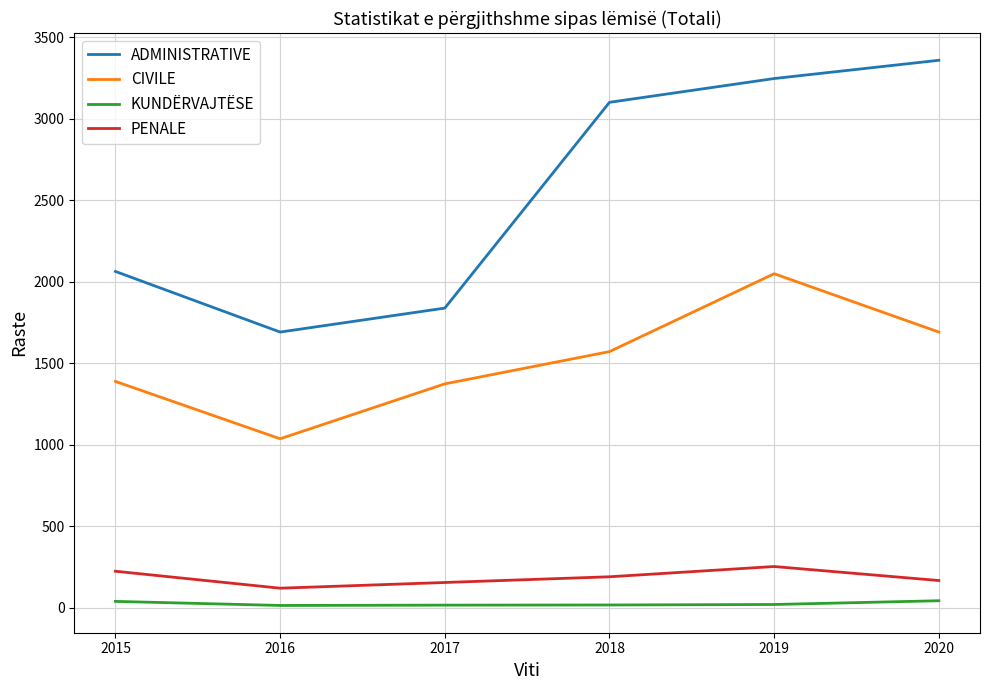

What is the difference between the second highest and minimum values in the PENALE series?

104